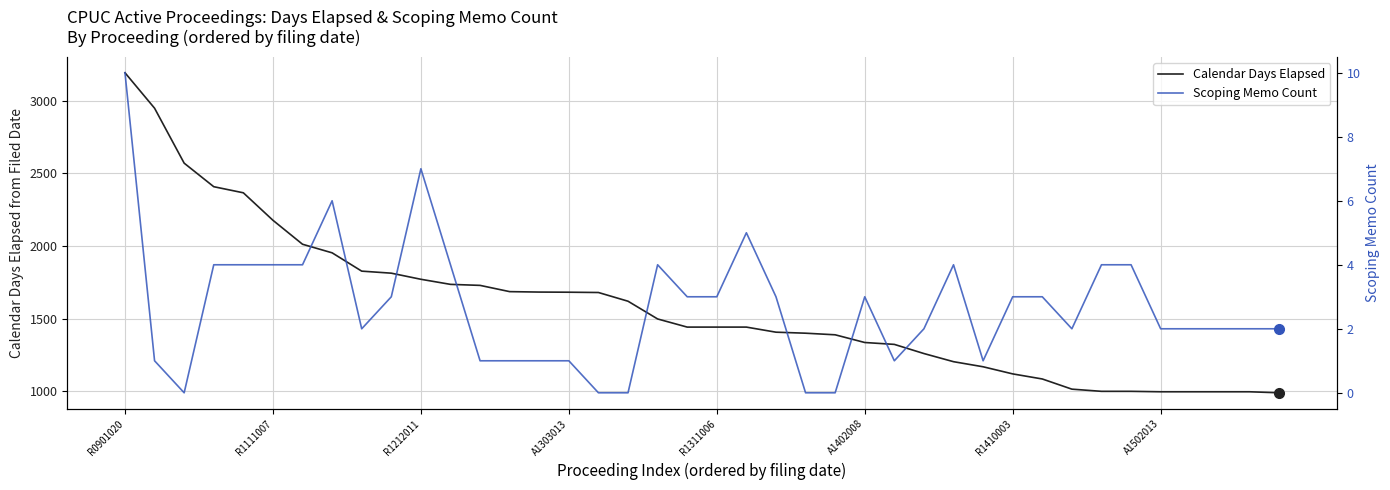

The value of Calendar Days Elapsed at R1212011 is 2850. True or false?

False